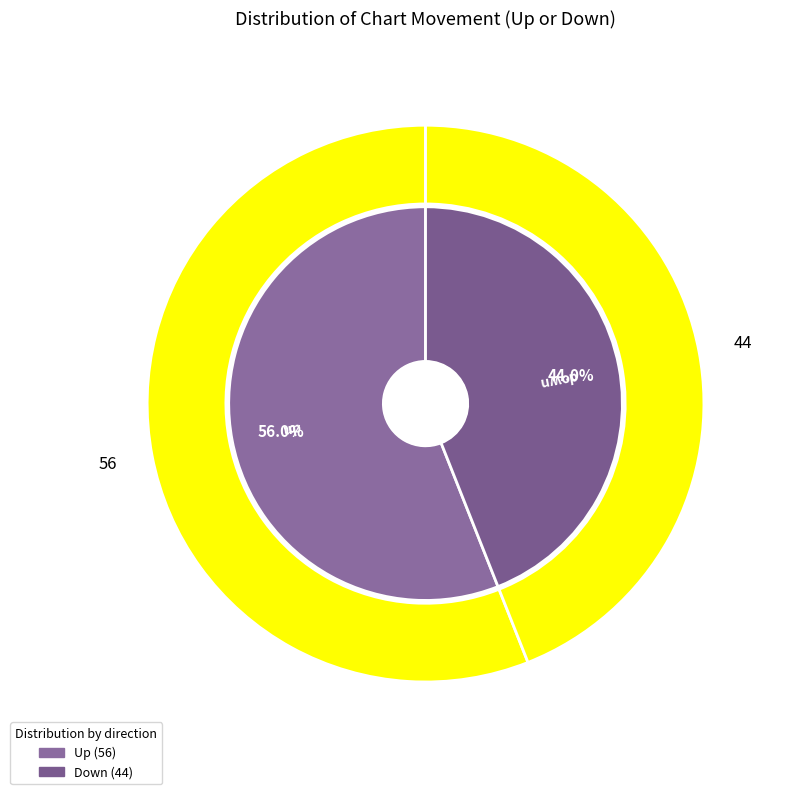

Which slice is the smallest?

down